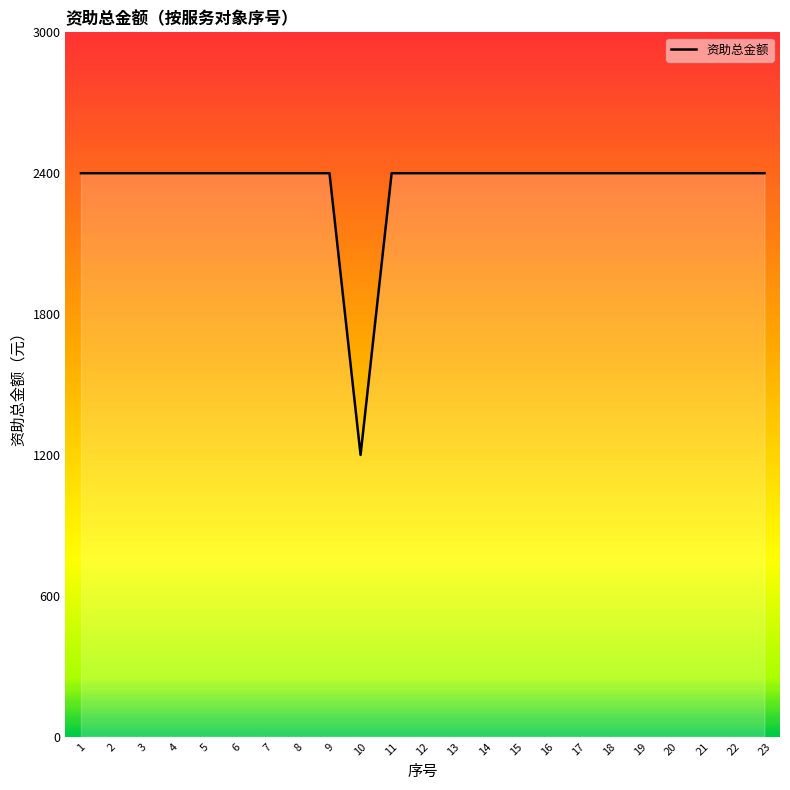

Reading right to left, transcribe all the data shown in this chart.

23=2400	22=2400	21=2400	20=2400	19=2400	18=2400	17=2400	16=2400	15=2400	14=2400	13=2400	12=2400	11=2400	10=1200	9=2400	8=2400	7=2400	6=2400	5=2400	4=2400	3=2400	2=2400	1=2400